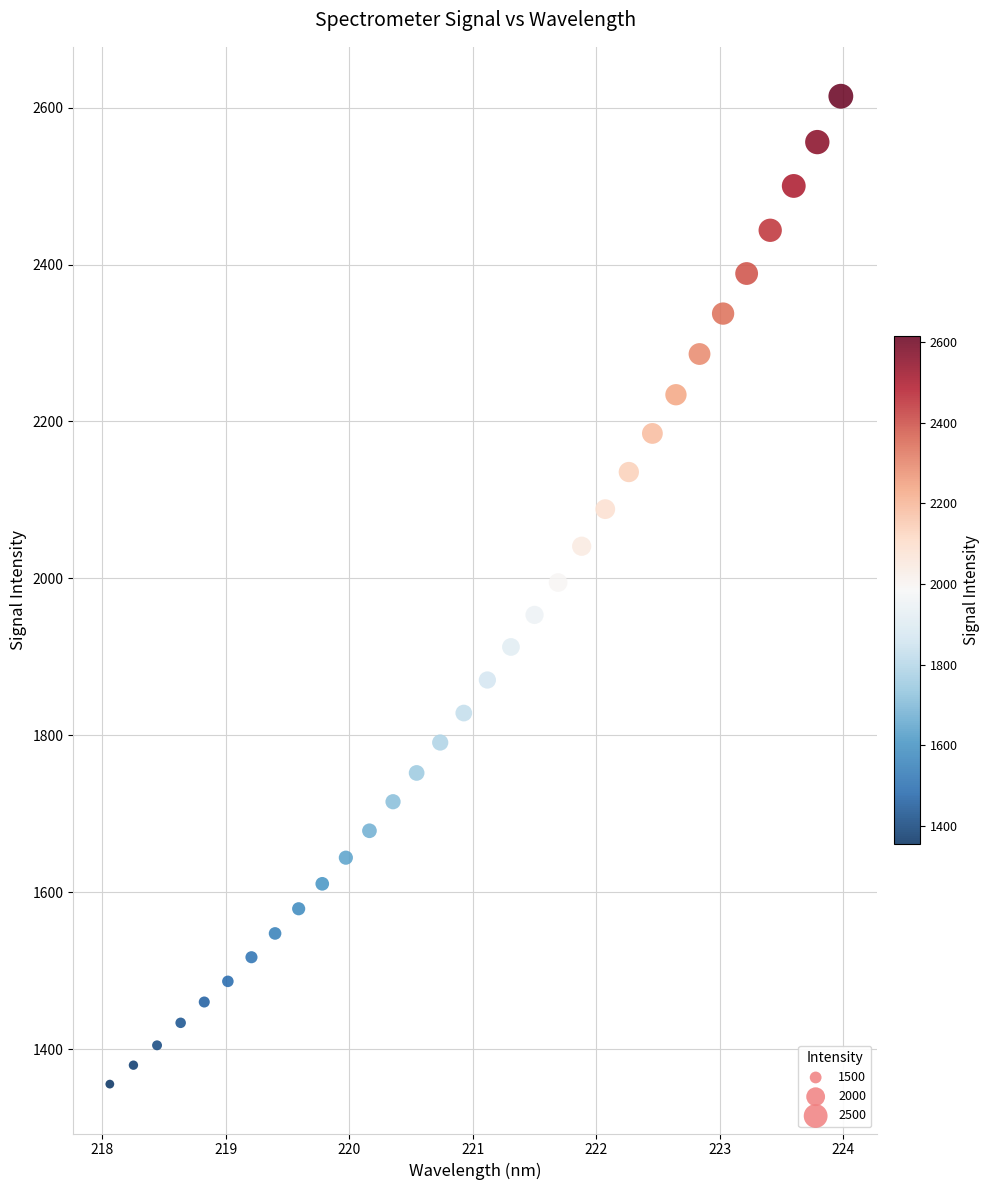

What is the range of X values (max minus min)?

5.9